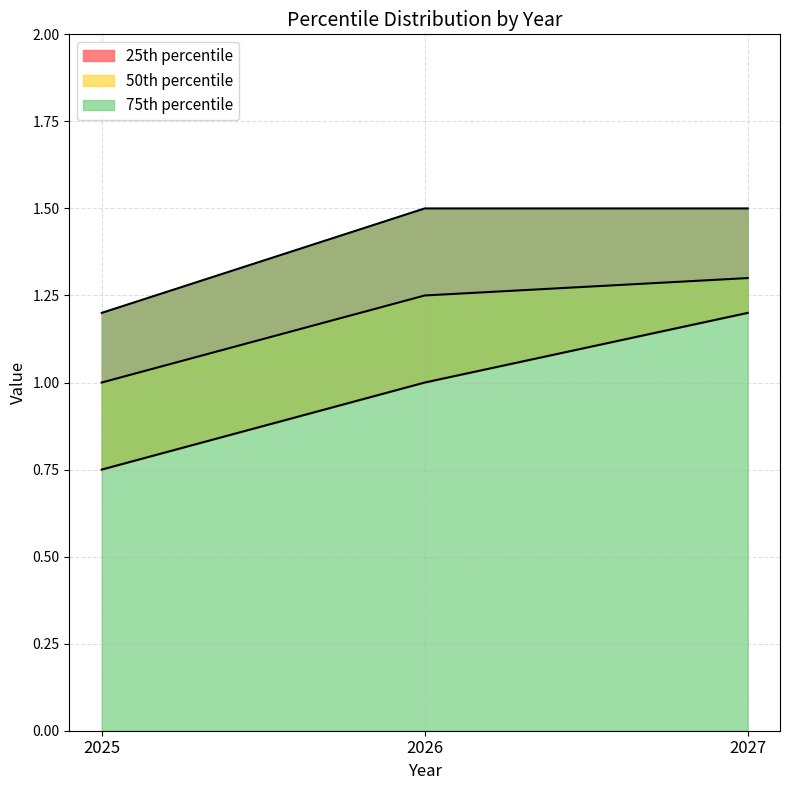

What is the maximum value shown in the chart?

1.5